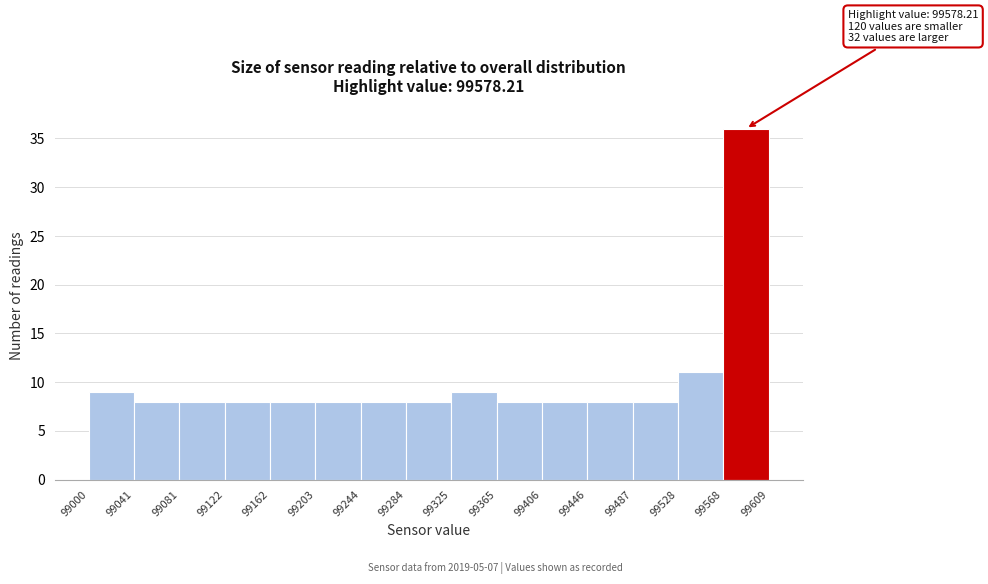

Over which range of the x-axis is the bar tallest?

99568 to 99609